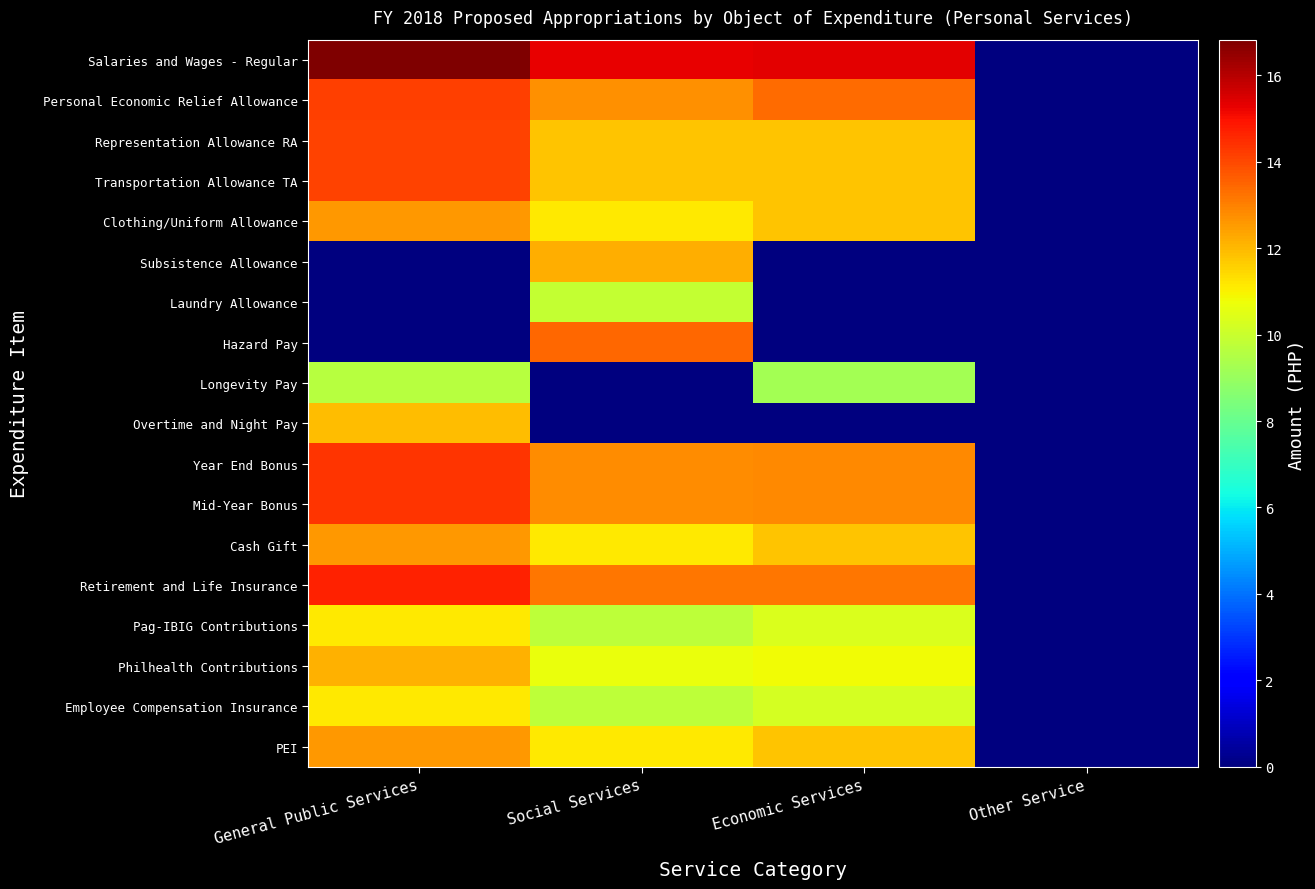

At which category does the chart reach its peak across all series?

General Public Services